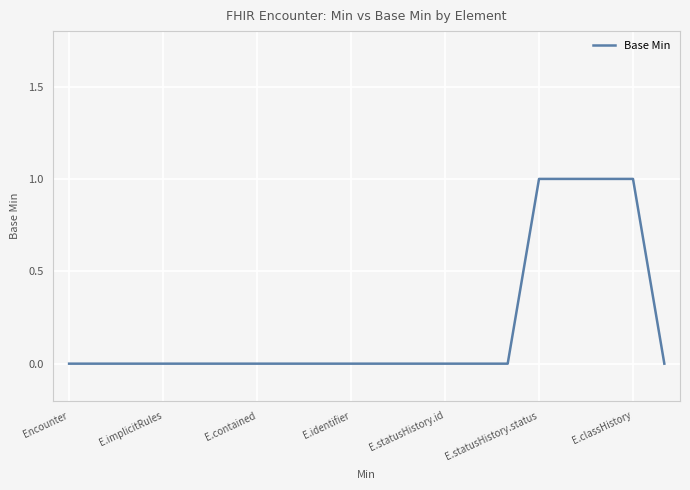

Is this an area chart (filled region under the line)?

No